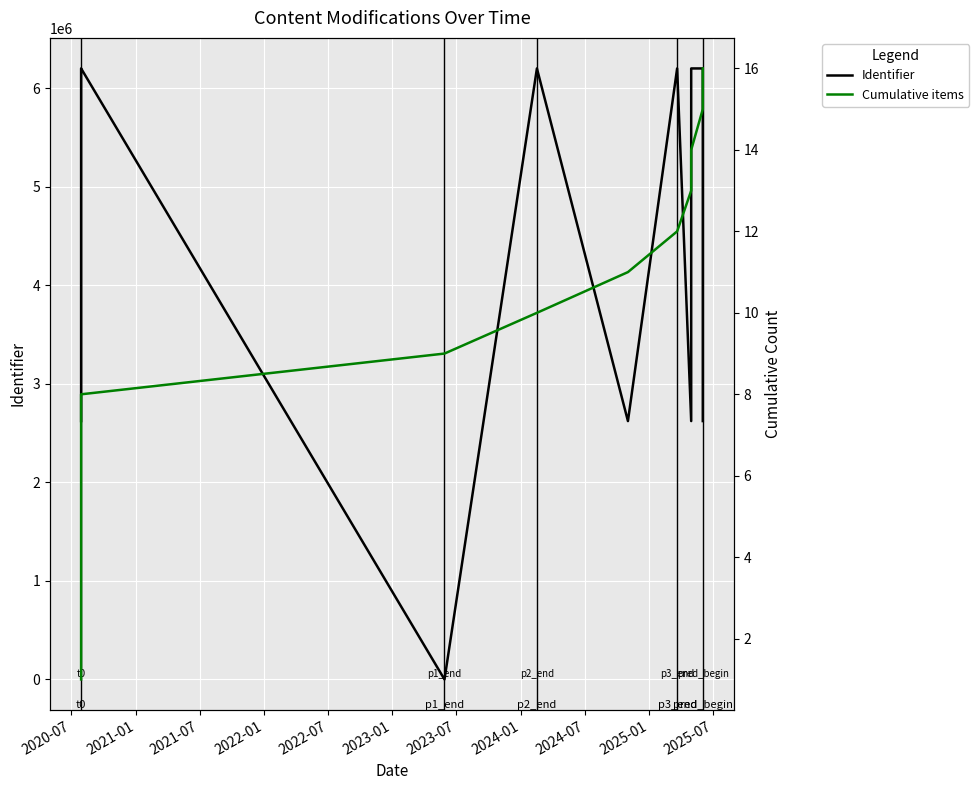

How many times do Cumulative items and Identifier cross each other?

2